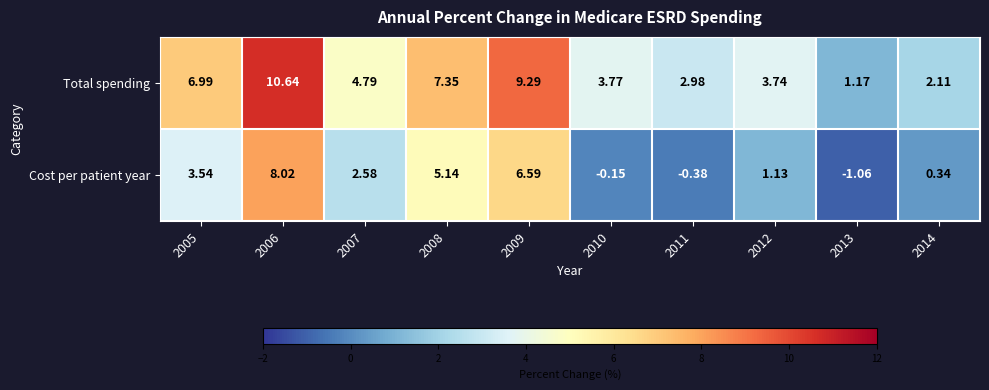

Which series has the largest total across all categories?

Total spending